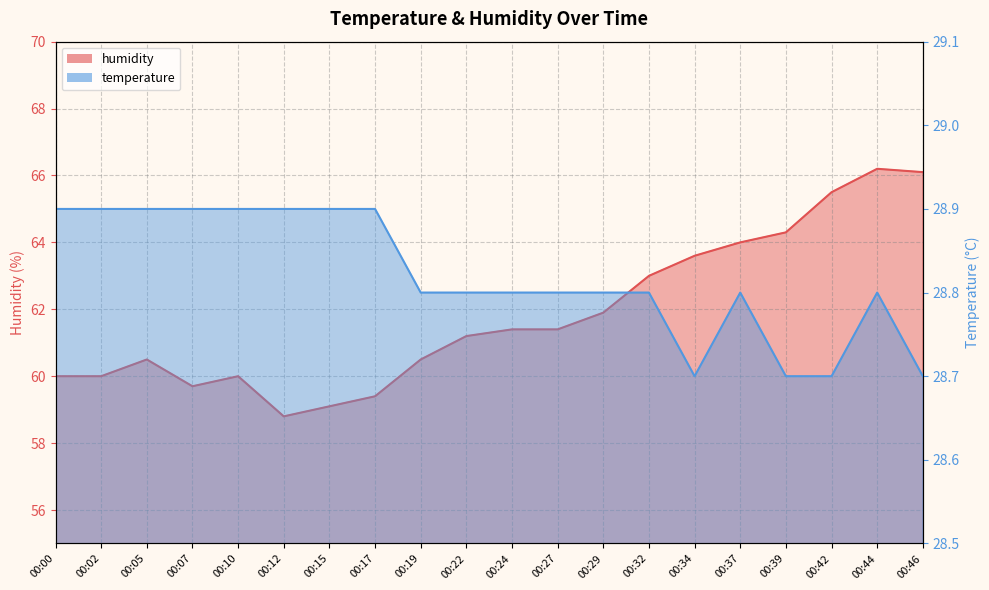

Which series changed the most between 00:05 and 00:12?

humidity